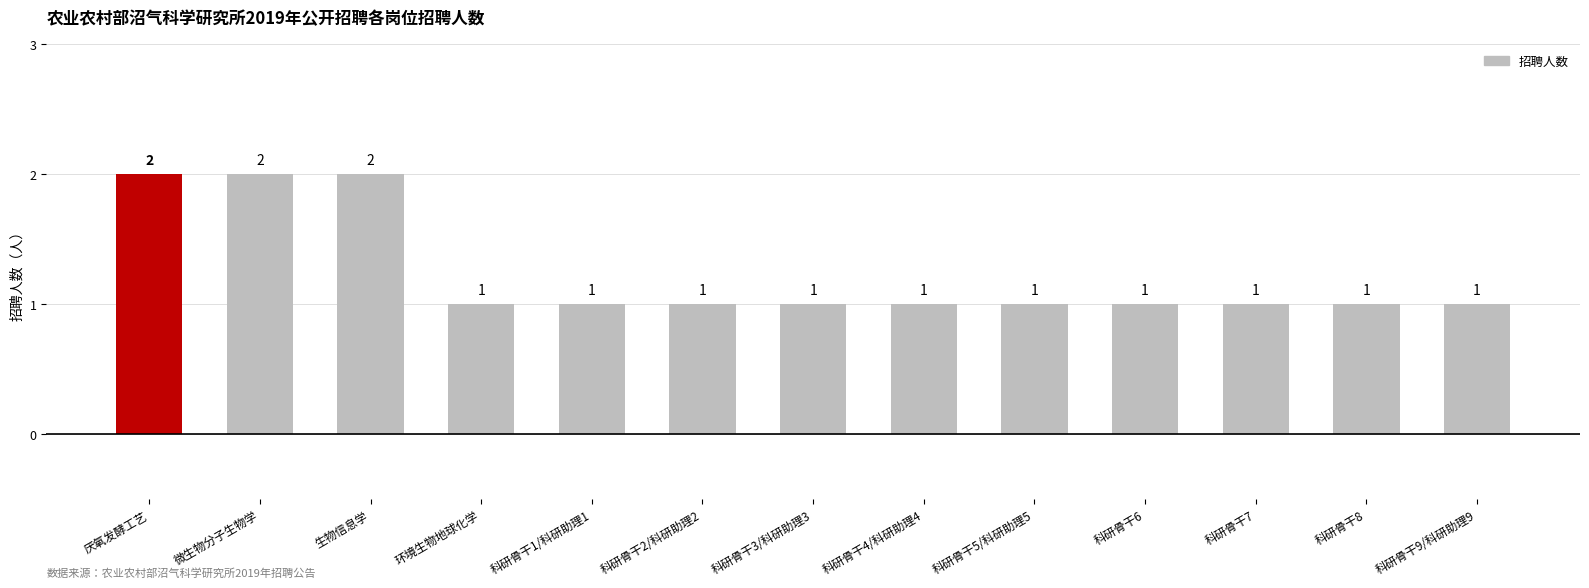

Reading left to right, transcribe all the data shown in this chart.

2	2	2	1	1	1	1	1	1	1	1	1	1